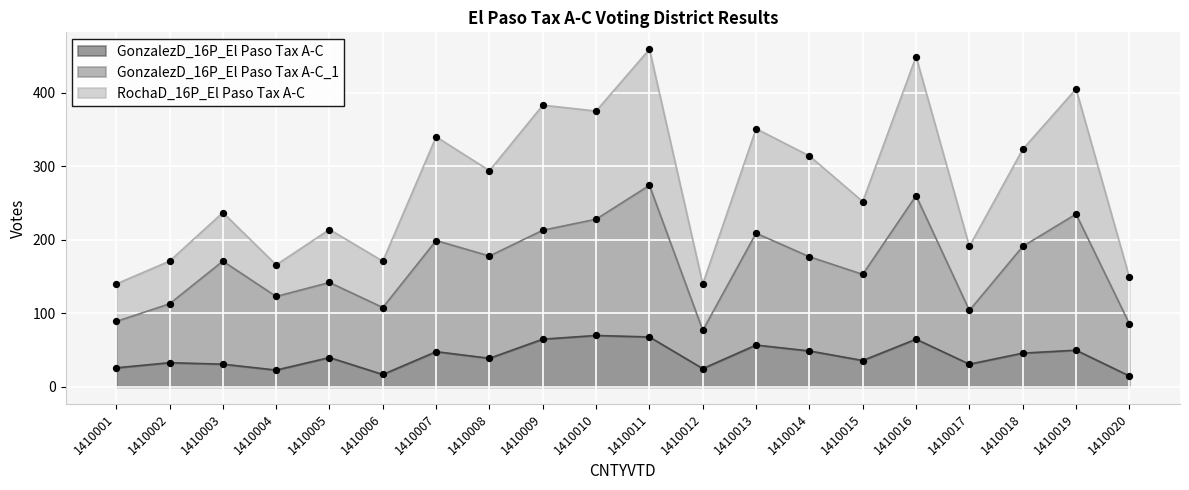

Which series reaches the minimum Y coordinate?

GonzalezD_16P_El Paso Tax A-C